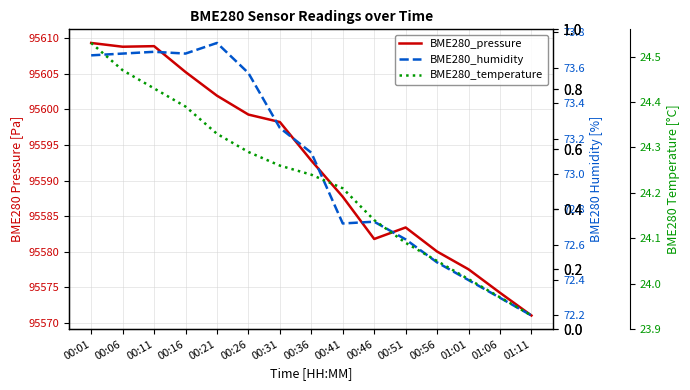

Rank the series at 00:51 from highest to lowest value.

BME280_pressure, BME280_humidity, BME280_temperature